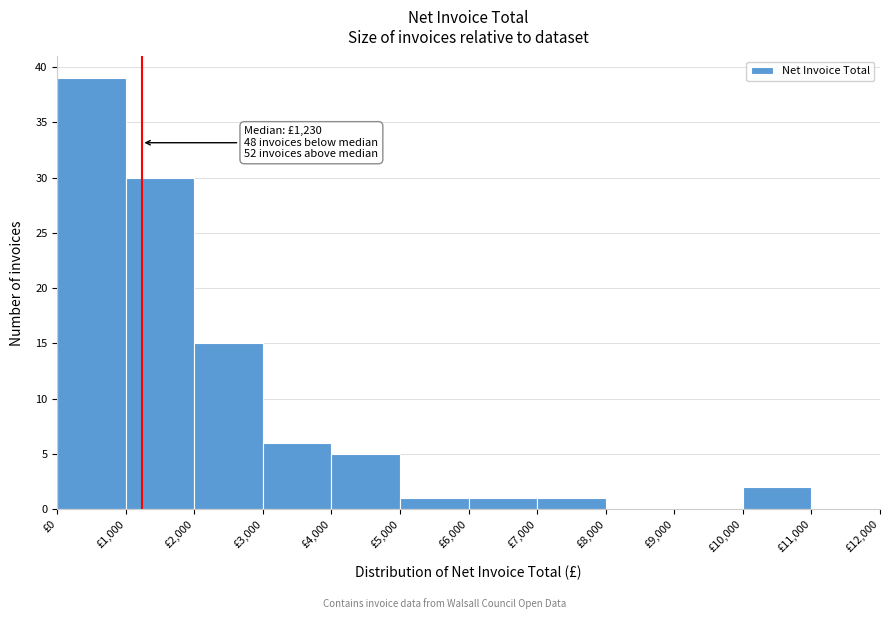

Which range on the x-axis has the tallest bar?

0 to 1000